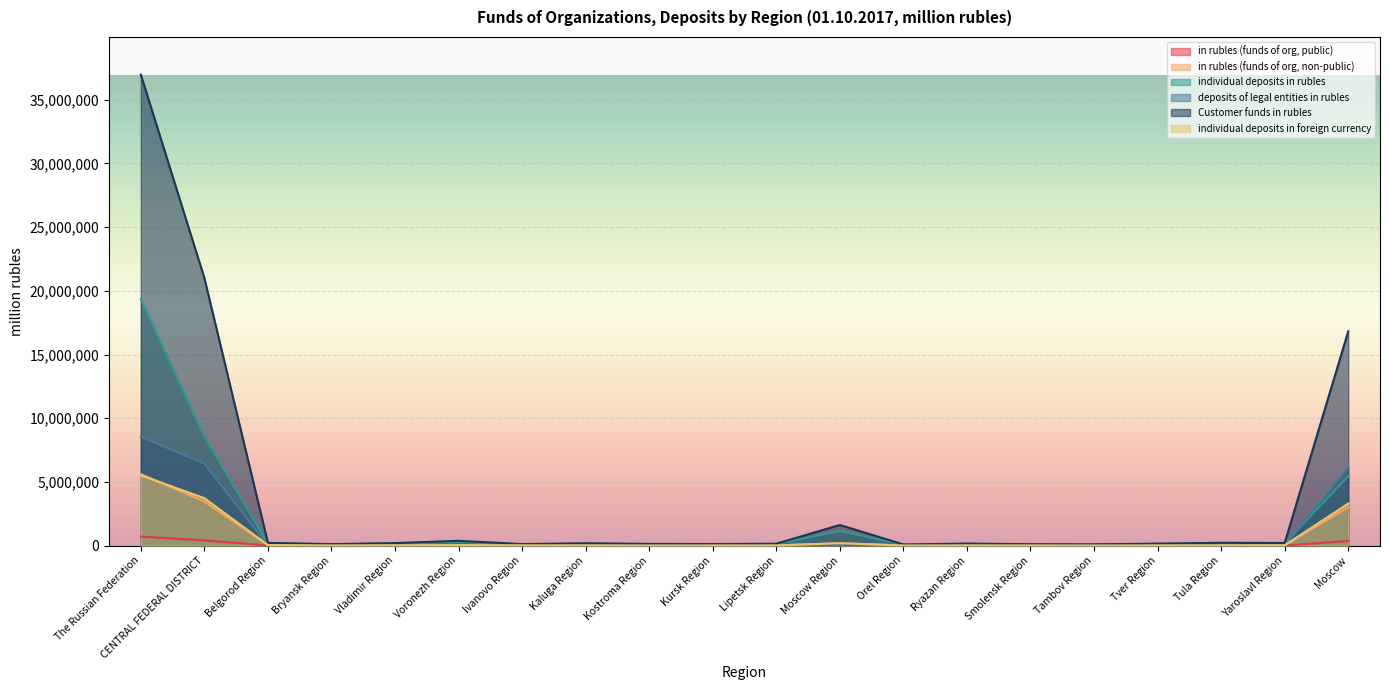

Reading left to right, extract all data points from this chart.

in rubles (funds of org, public): 702326	406376	1475	2338	1682	5032	438	3002	1308	735	2129	16926	472	1941	2125	1945	1309	2131	2271	359118
in rubles (funds of org, non-public): 5607895	3460052	25223	9711	22478	39431	10010	20023	5400	10789	12381	175133	6501	18348	13840	8959	16523	37734	21248	3006323
individual deposits in rubles: 19347792	8553759	159543	91272	151587	272680	96452	119313	68278	91017	113578	1145028	69840	120427	80754	77556	120069	157088	159024	5460251
deposits of legal entities in rubles: 8542374	6437722	17124	6217	12664	42094	5209	14855	12229	12366	13247	82920	4923	11423	5058	5386	10300	15018	12879	6153811
Customer funds in rubles: 36978394	21011385	208844	111591	192255	370149	114546	179041	130366	119085	144285	1614956	83746	155058	104011	96769	150584	215215	200981	16819903
individual deposits in foreign currency: 5518087	3718667	41740	8385	20843	36120	16869	13148	4176	8320	9926	182480	5130	11240	9663	5433	11155	14299	23518	3296222